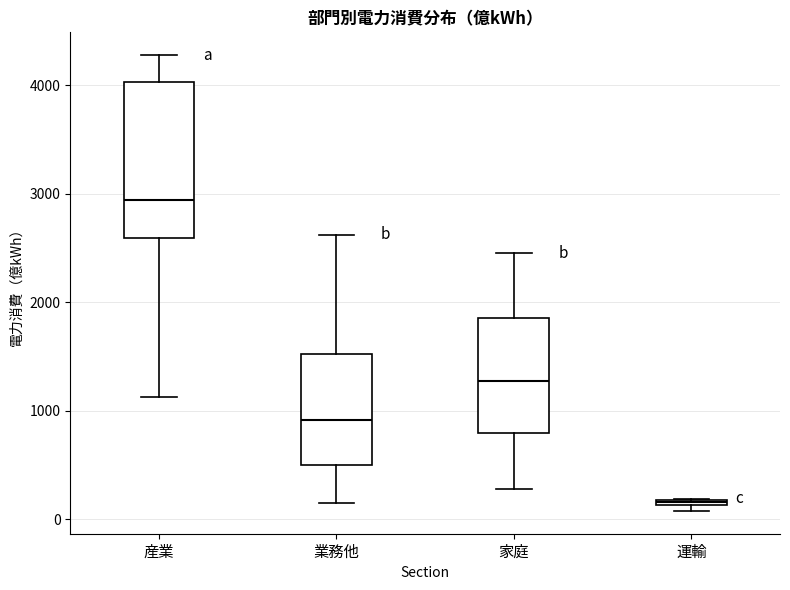

Comparing the boxes themselves (not the whiskers), which one is the tallest?

産業